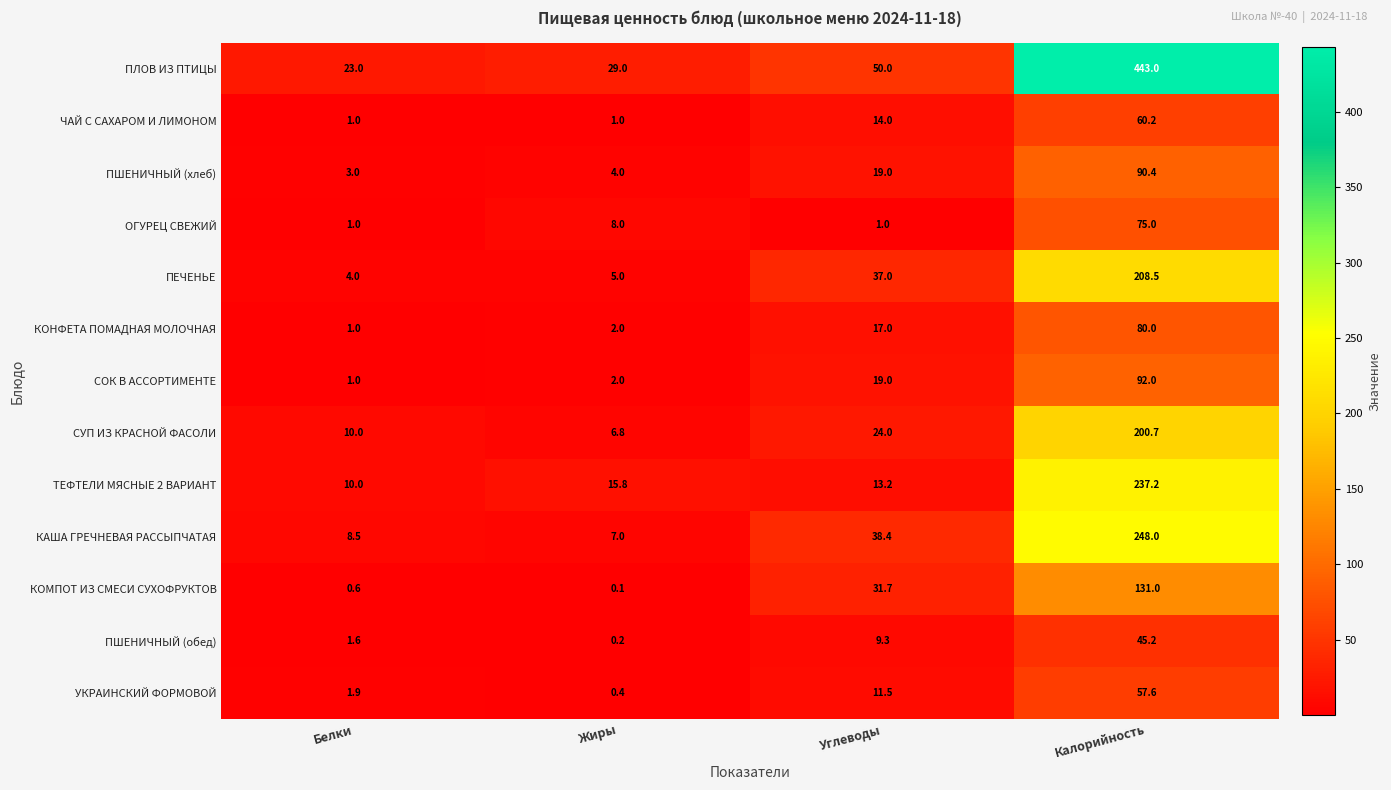

True or false: ПШЕНИЧНЫЙ (хлеб) has a value of 19.0 at Углеводы.

True